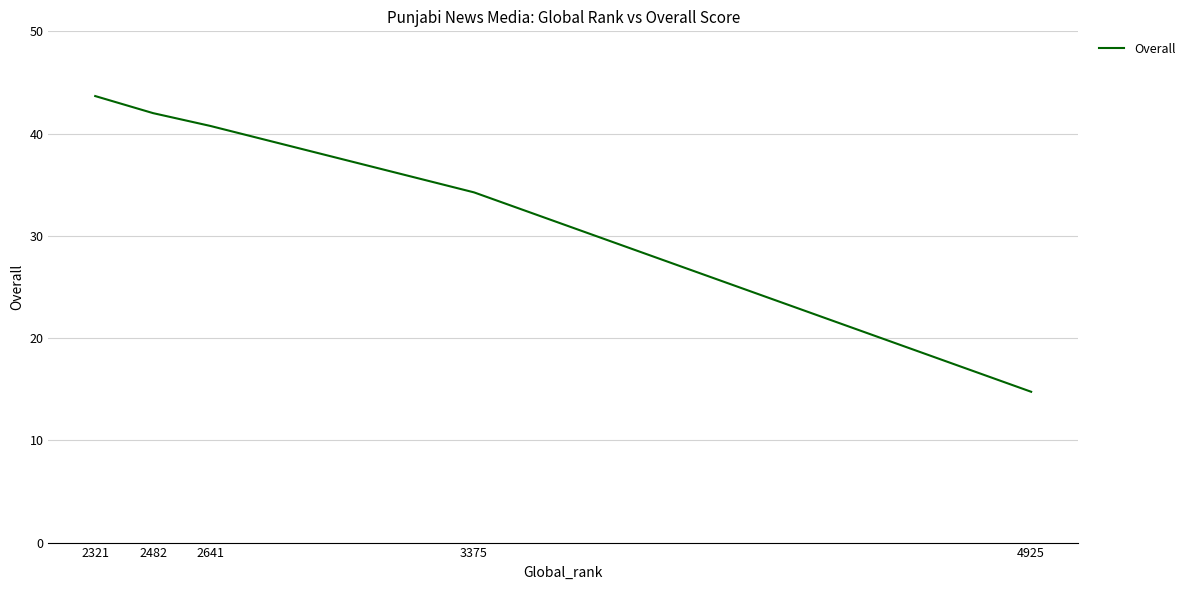

How many lines are shown in the chart?

1